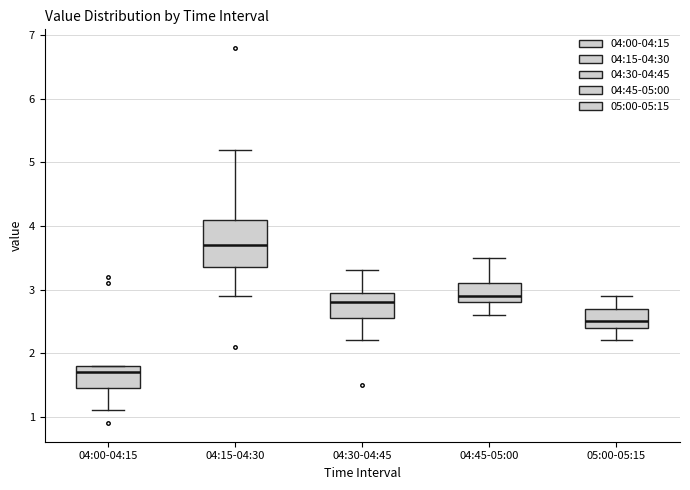

Which box's median line is the lowest?

04:00-04:15